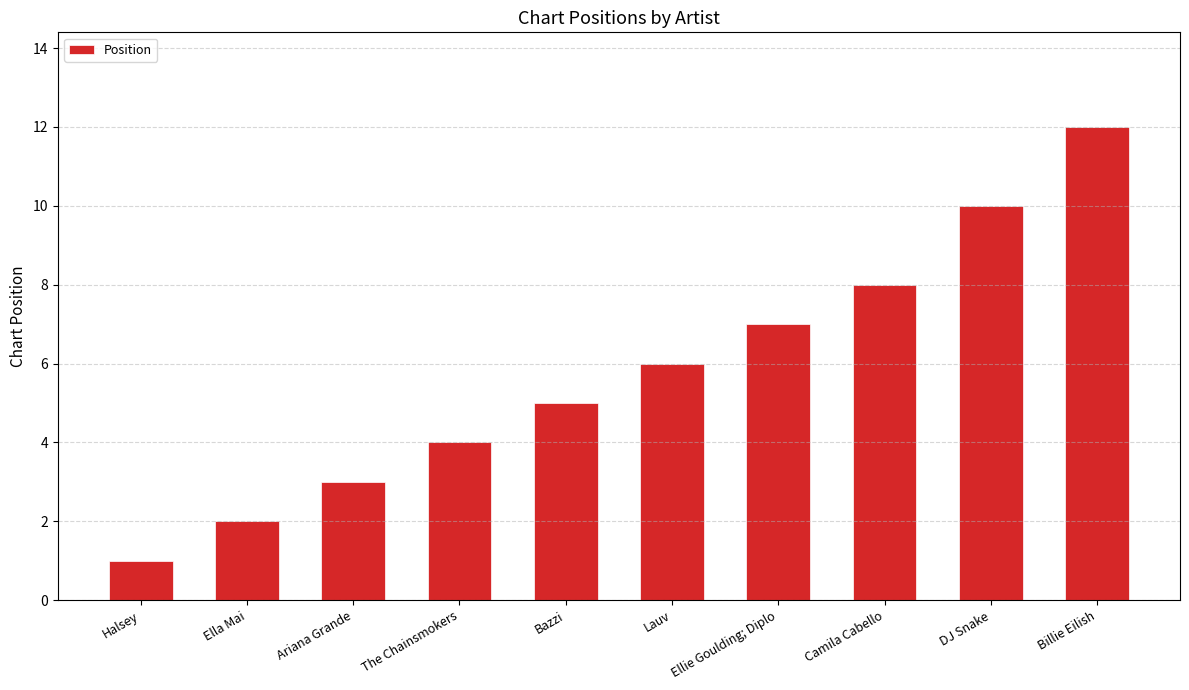

Which category has the lowest value across all series?

Halsey